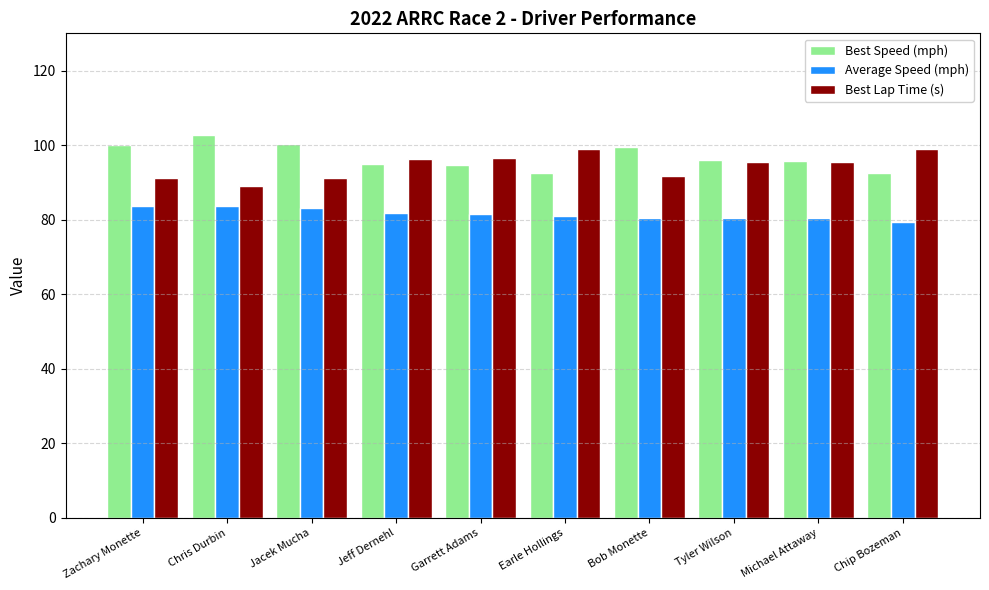

What is the sum of all Best Lap Time (s) values?

944.9